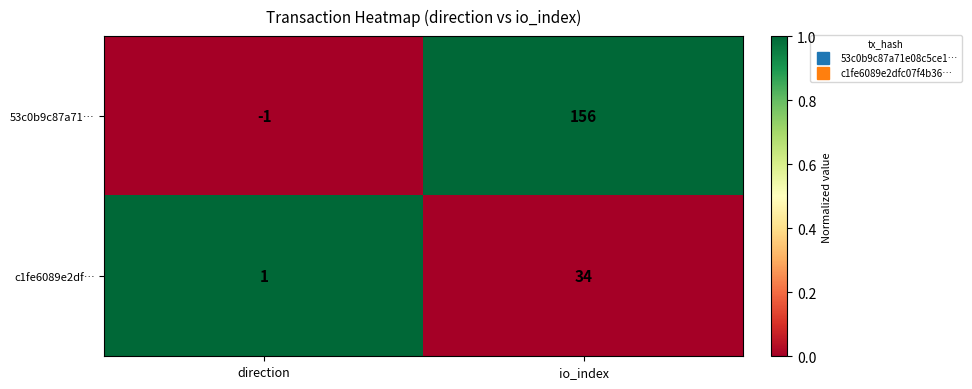

Reading left to right, transcribe all the data shown in this chart.

53c0b9c87a71…: -1	156
c1fe6089e2df…: 1	34